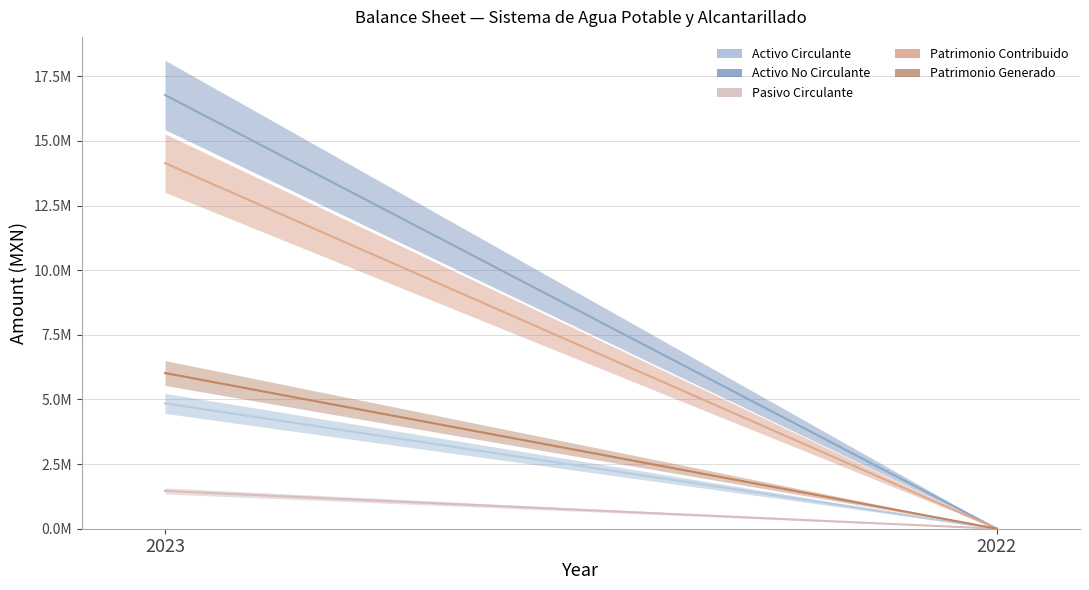

At which label does Patrimonio Contribuido reach its minimum?

2022